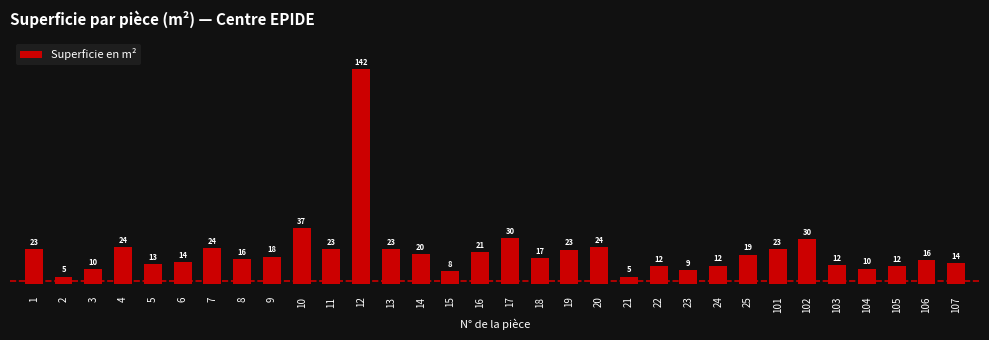

What is the greatest value displayed?

141.6